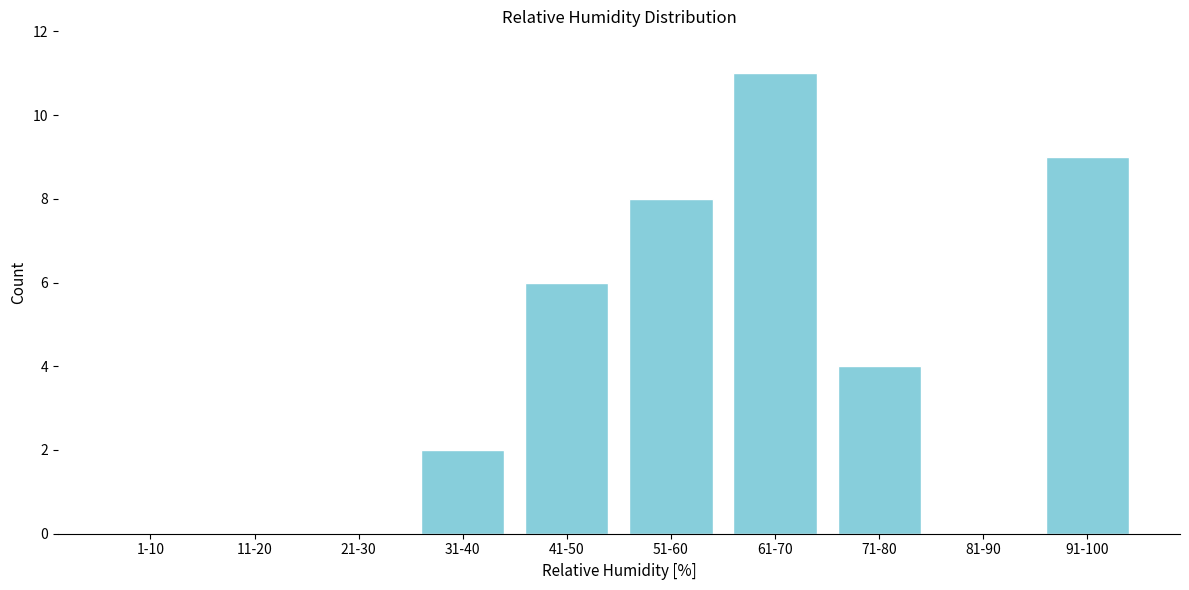

Reading left to right, what are all the values shown in this chart?

1-10=0	11-20=0	21-30=0	31-40=2	41-50=6	51-60=8	61-70=11	71-80=4	81-90=0	91-100=9